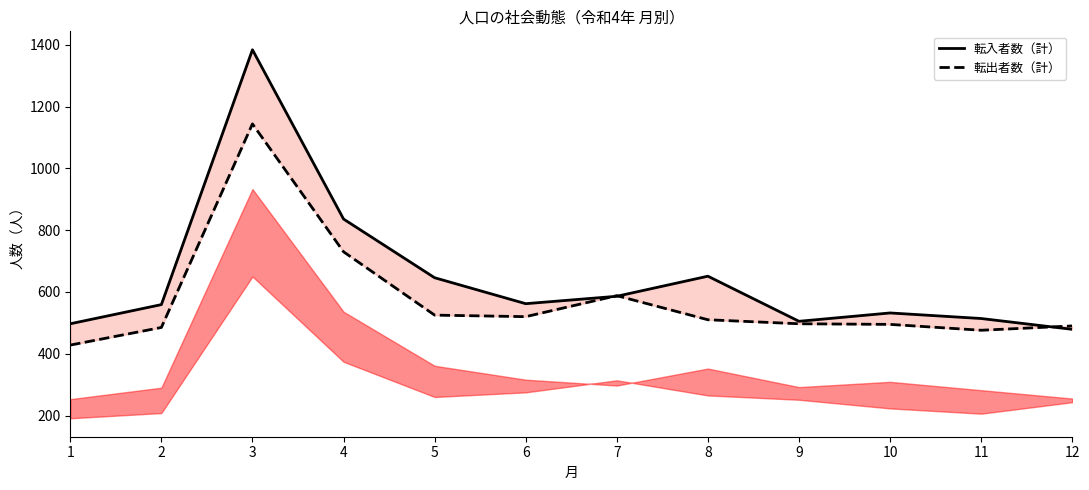

How many series are shown in this chart?

2